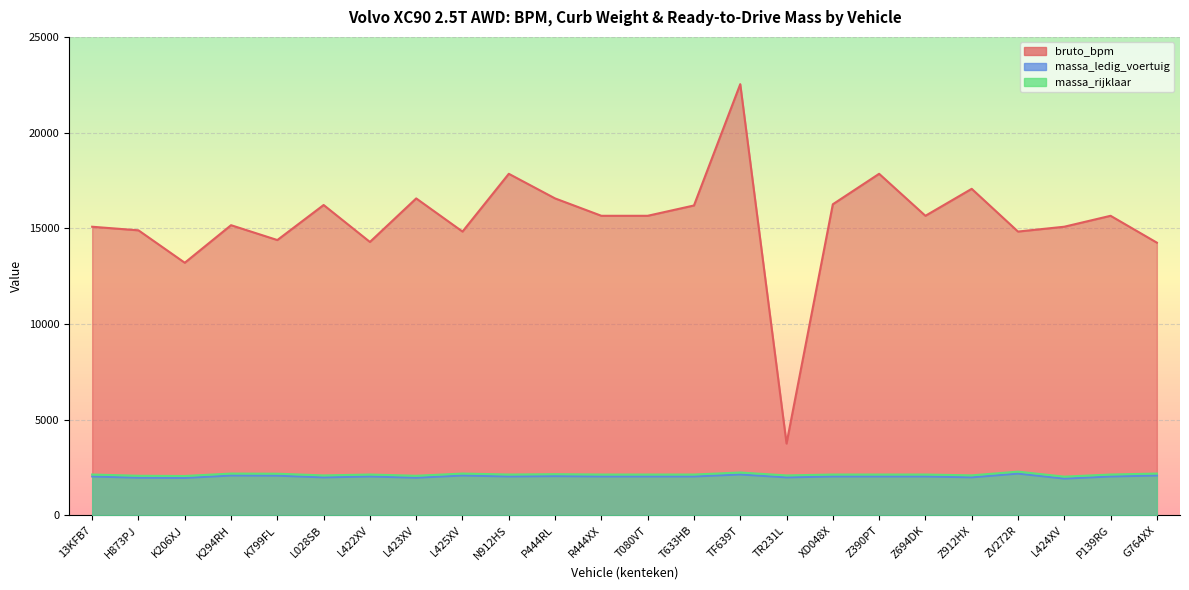

What is the average value of the bruto_bpm series?

15393